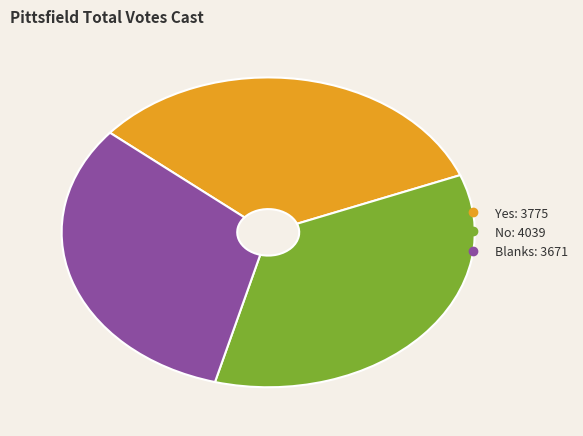

Is it true that No is 35% of the pie?

True